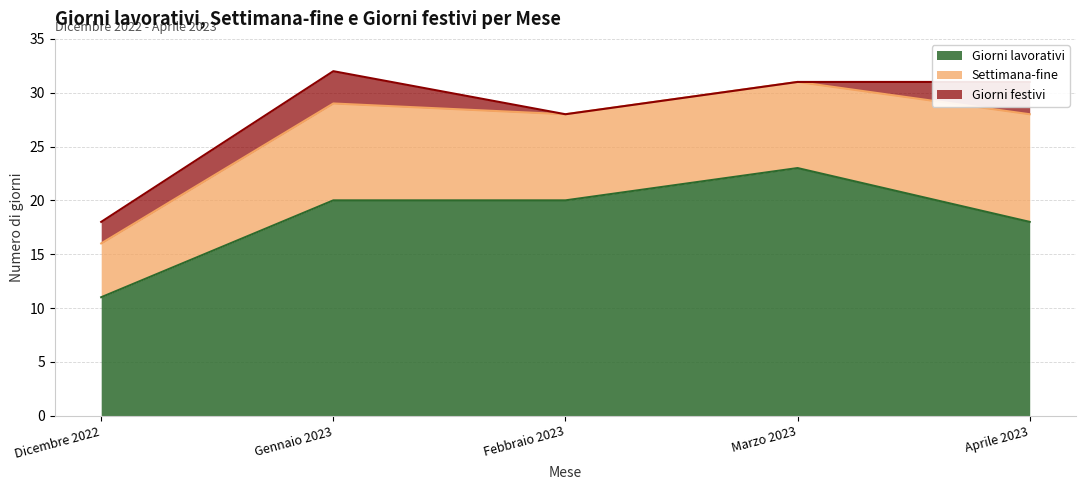

Which has a higher value, Aprile 2023 or Marzo 2023?

Marzo 2023